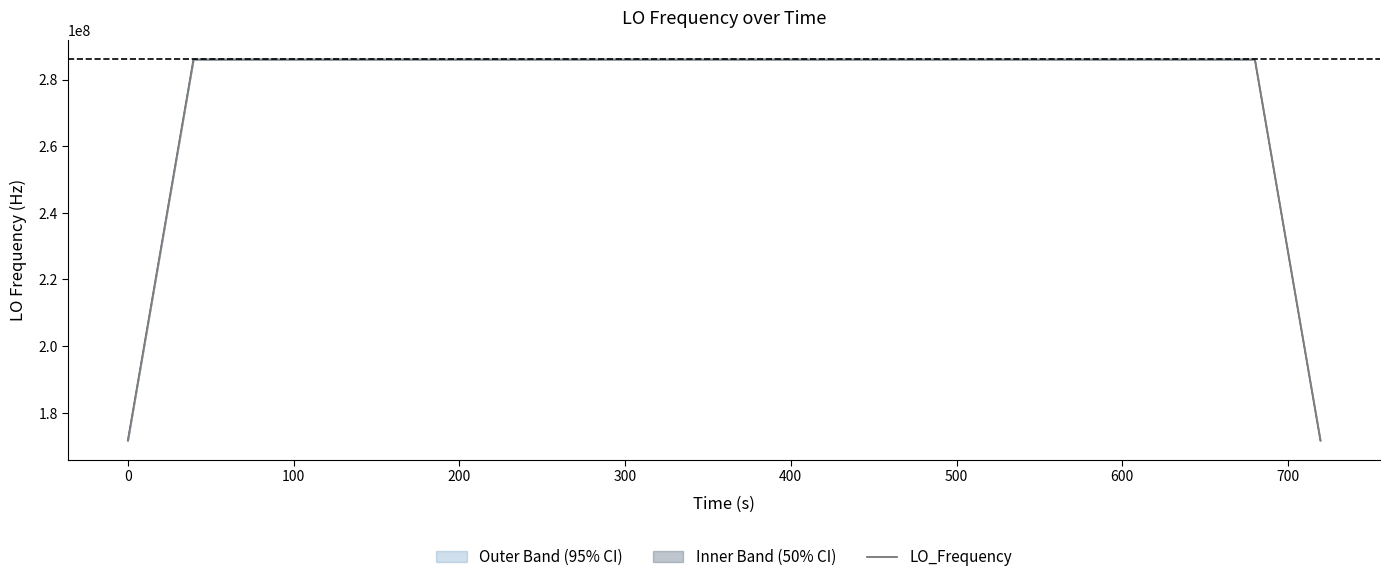

What is the lowest value of the LO_Frequency series?

171628200.1